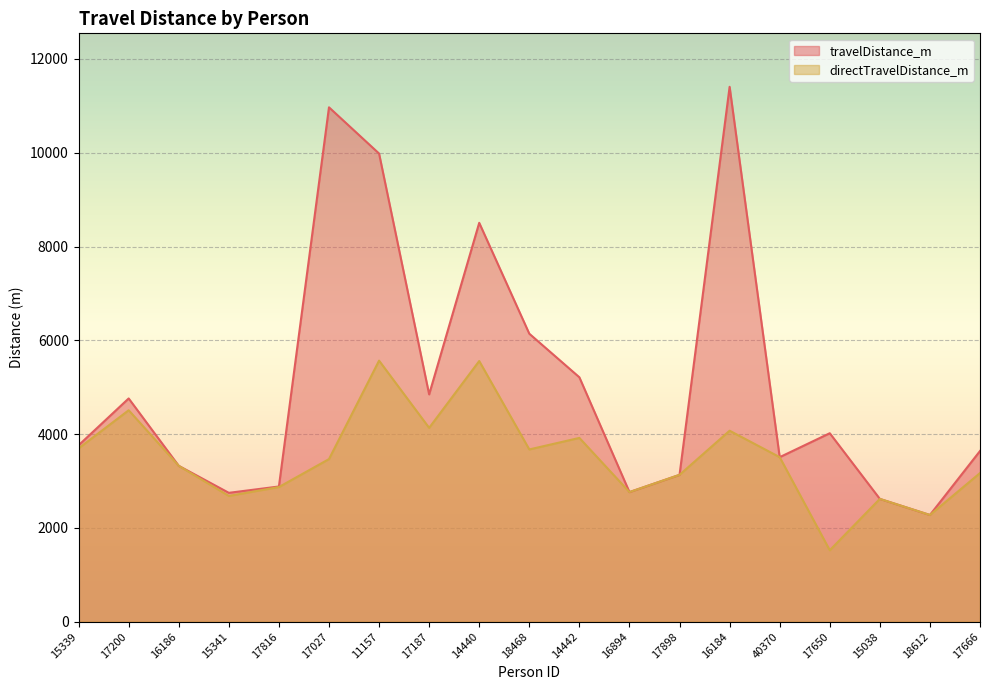

What is the total value across all series at 16184?

15478.6